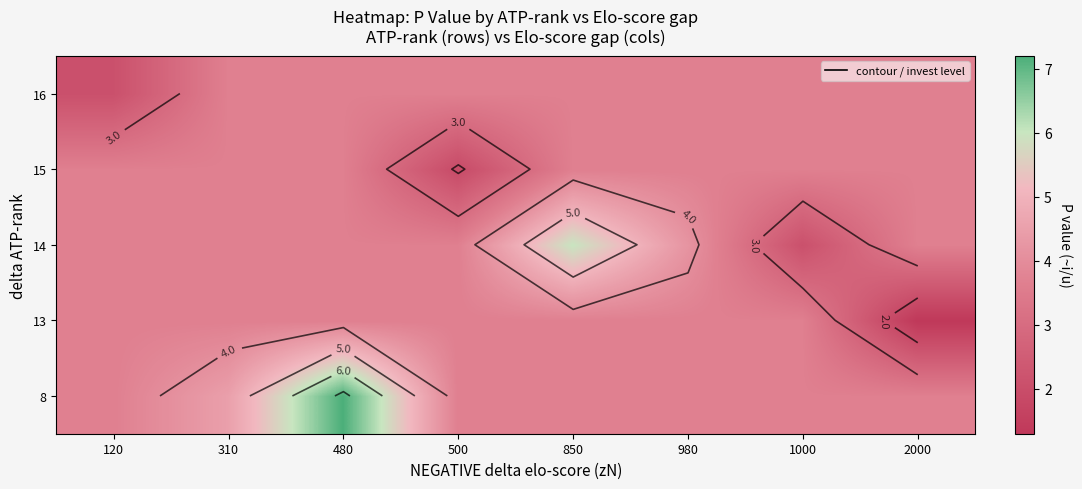

What is the spread (max minus min) of values at 310?

0.8